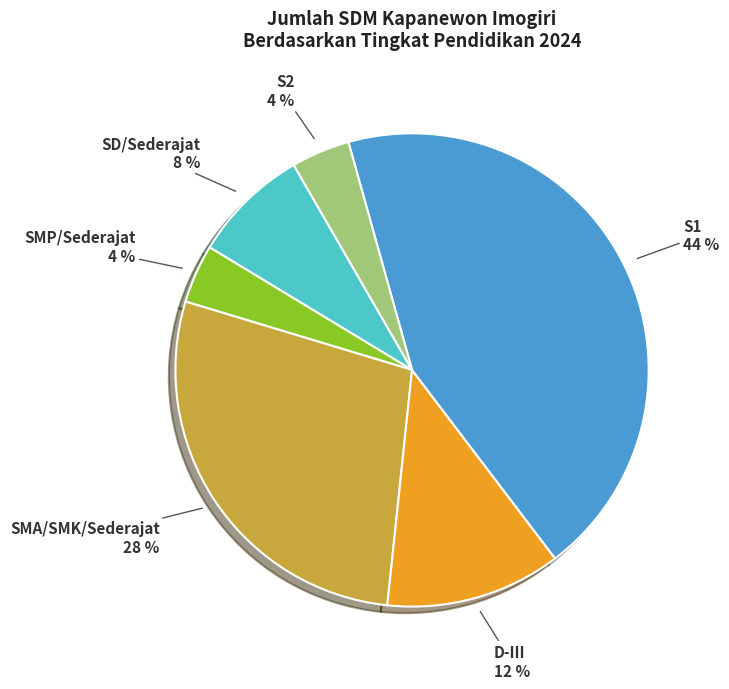

Is SD/Sederajat the majority of the pie?

No